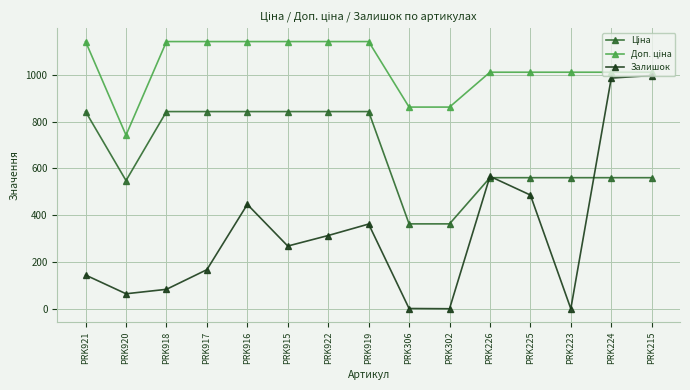

What position from the right is PRK302?

6